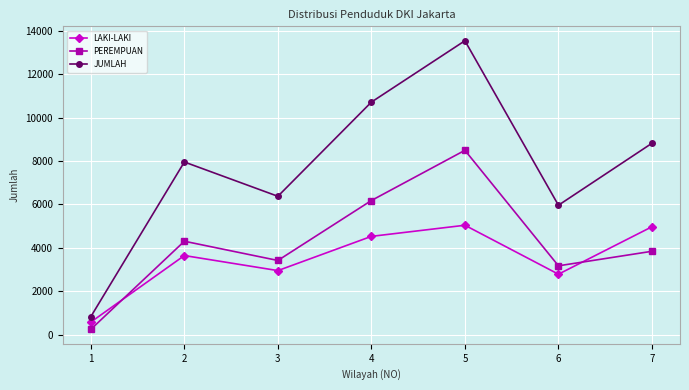

At which category does the chart reach its minimum across all series?

1